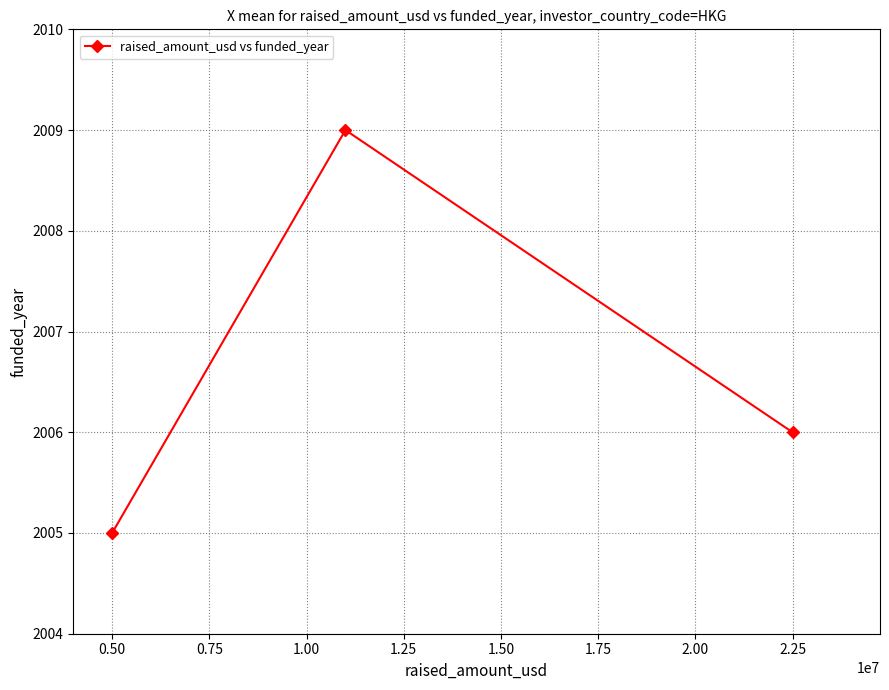

What is the sum of all values?

6020